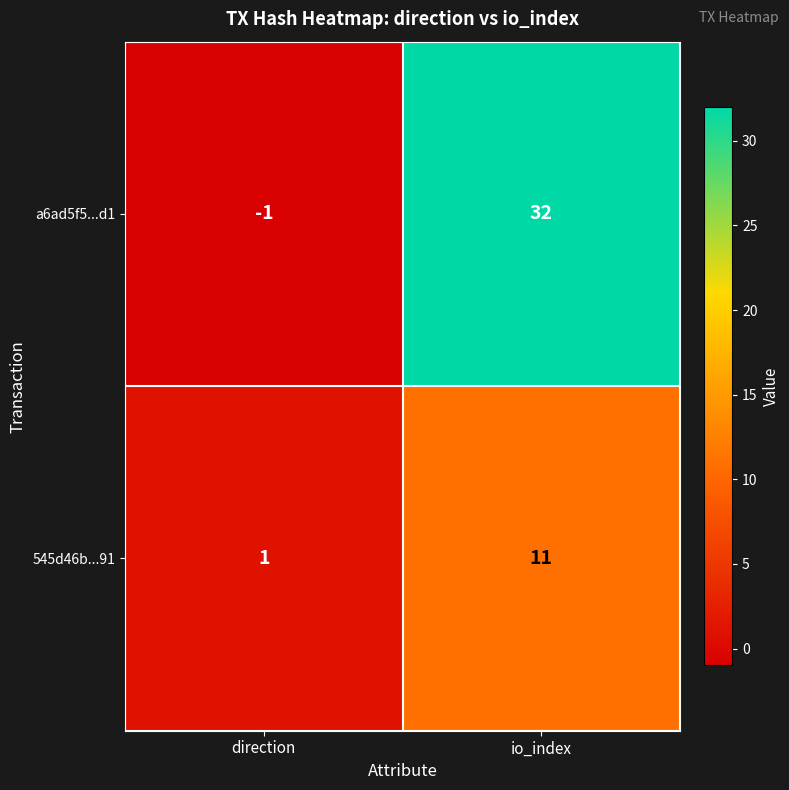

List the series in order of their peak value, highest first.

a6ad5f5...d1, 545d46b...91